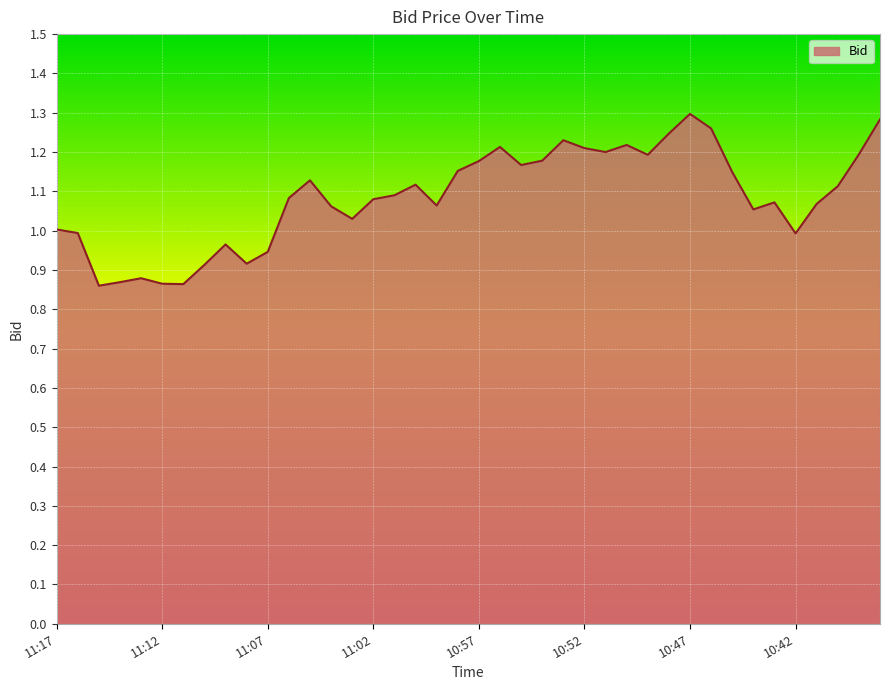

Does the chart display data point markers on the line(s)?

No